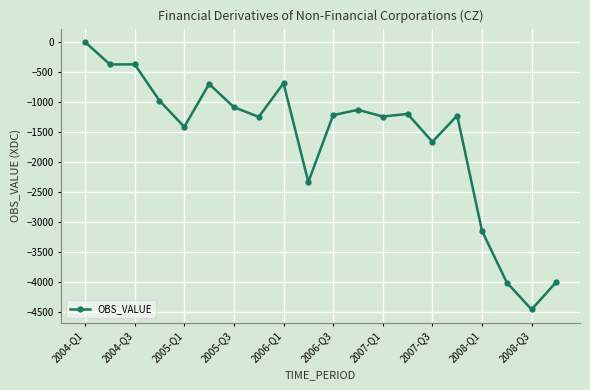

What is the sum of all values?

-32498